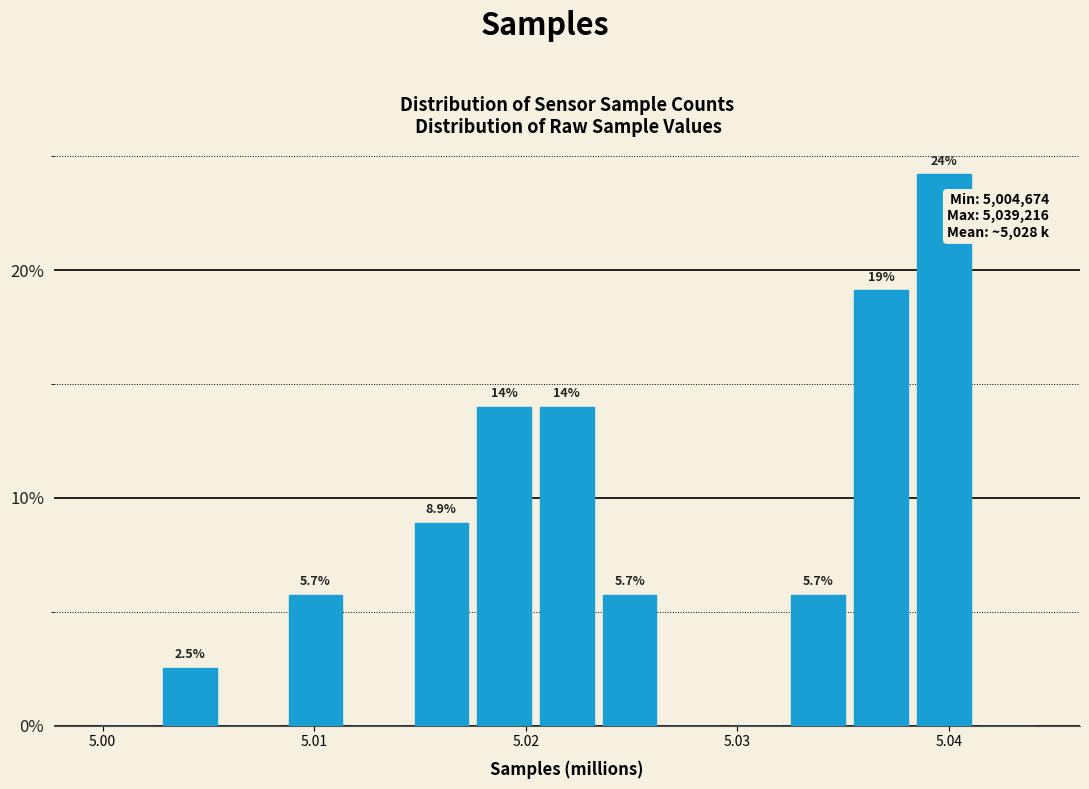

Around what value on the x-axis is the tallest bar? Give the approximate position of its centre, as read against the axis.

5.040